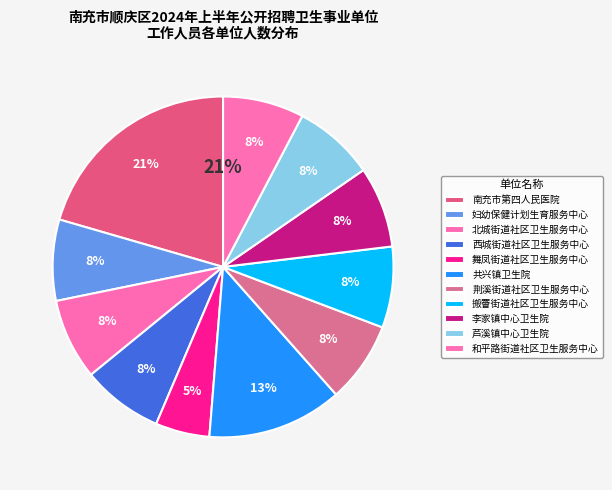

The 南充市顺庆区妇幼保健计划生育服务中心 slice represents 1% of the pie. True or false?

False